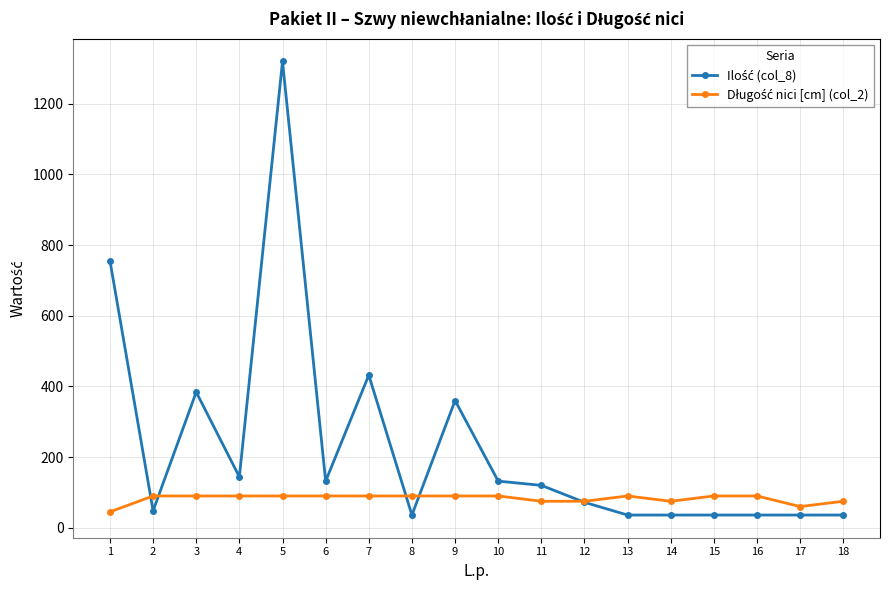

What is the difference between the highest and lowest values at 16?

54